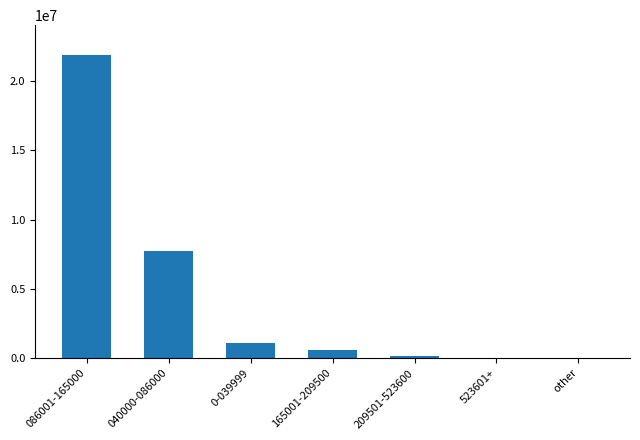

At which category does the chart reach its peak across all series?

086001-165000